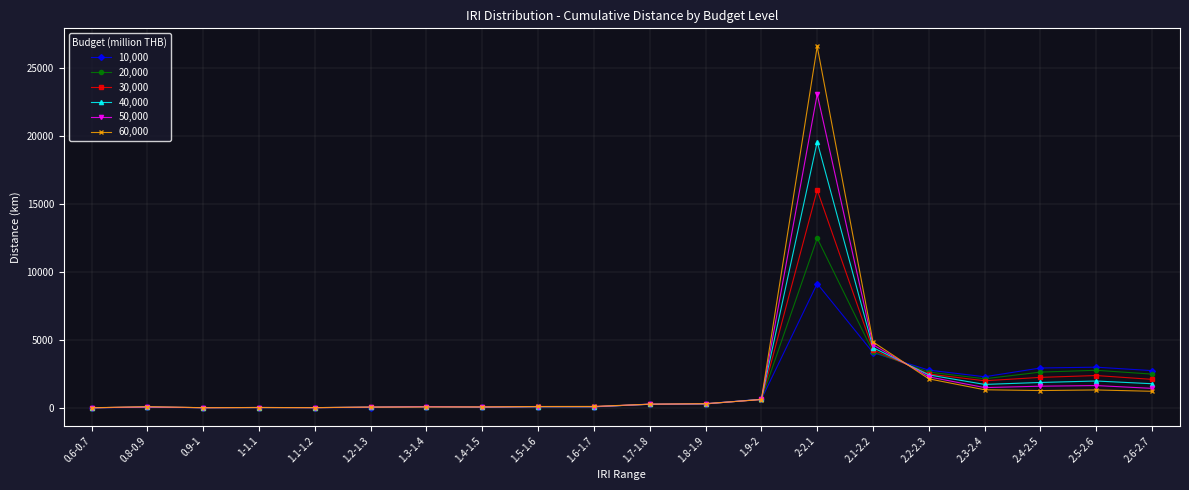

What is the highest value of the 40,000 series?

19593.6